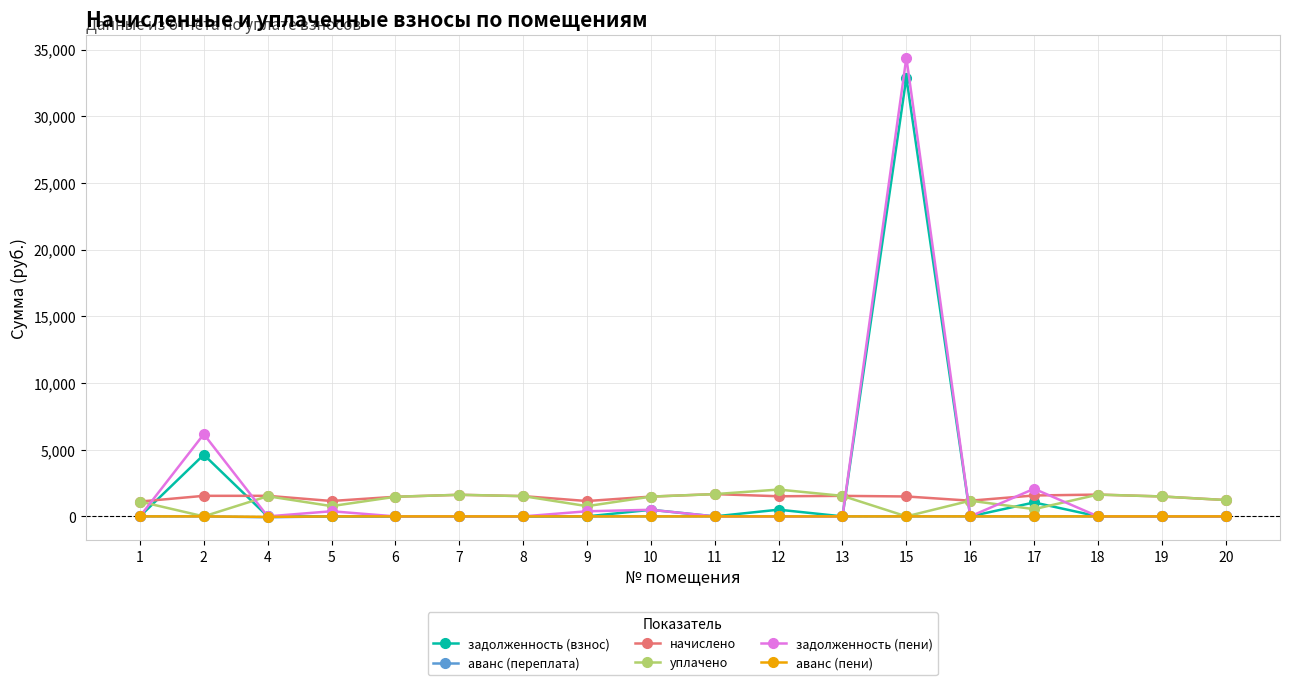

How many distinct data groups are displayed?

6